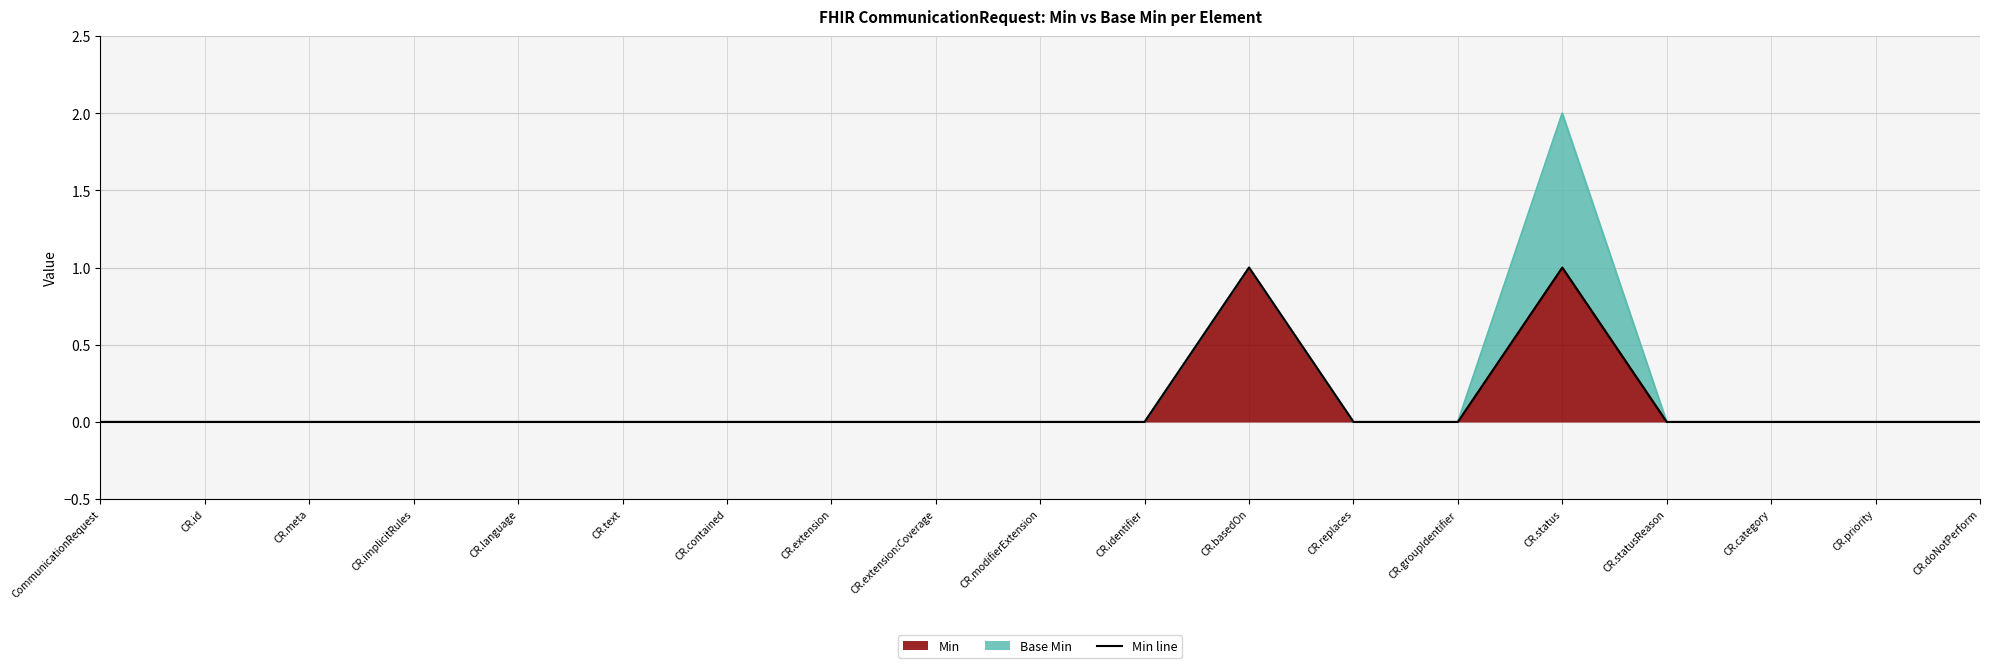

Reading right to left, what are all the values shown in this chart?

CR.doNotPerform=0	CR.priority=0	CR.category=0	CR.statusReason=0	CR.status=1	CR.groupIdentifier=0	CR.replaces=0	CR.basedOn=1	CR.identifier=0	CR.modifierExtension=0	CR.extension:Coverage=0	CR.extension=0	CR.contained=0	CR.text=0	CR.language=0	CR.implicitRules=0	CR.meta=0	CR.id=0	CommunicationRequest=0